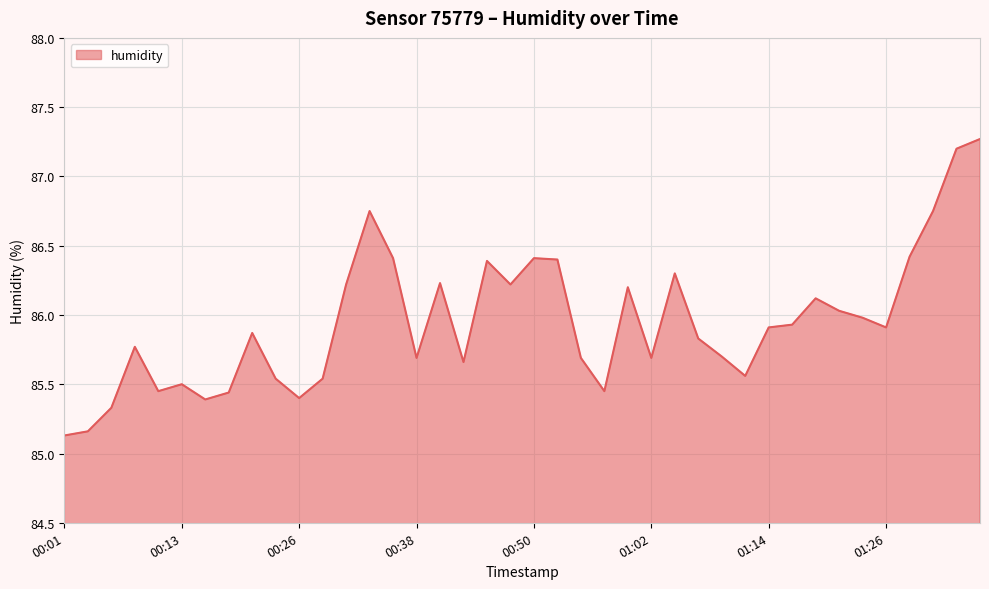

What is the greatest value displayed?

87.3